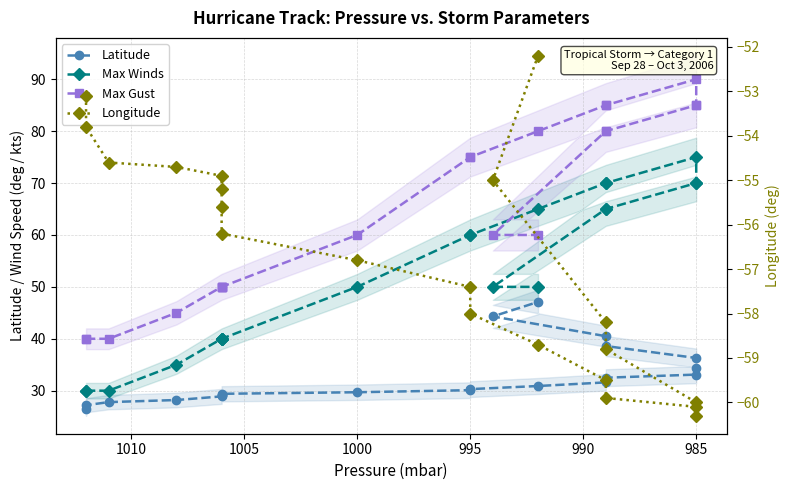

What is the spread (max minus min) of values at 1005?

105.2